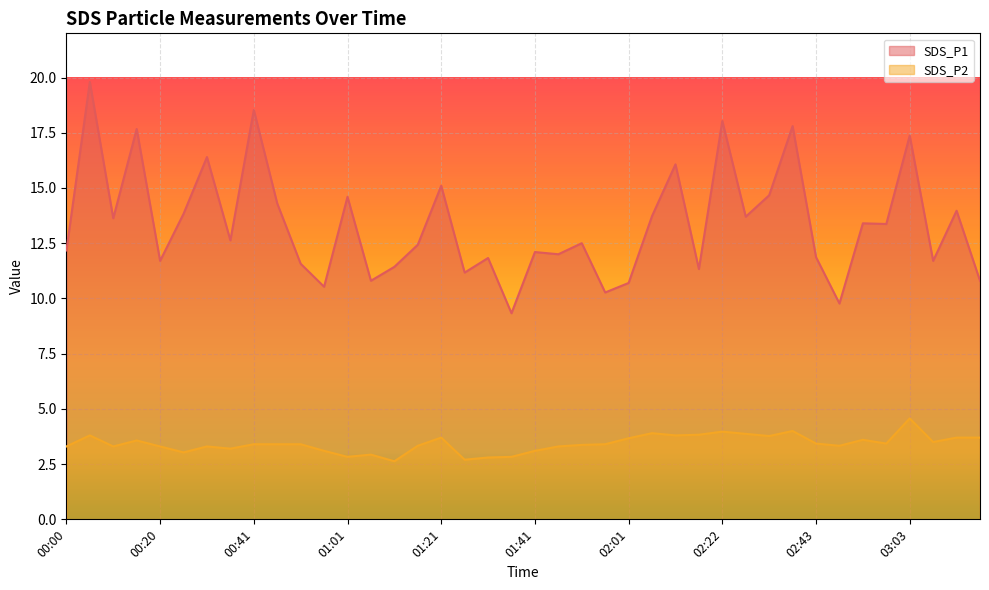

How many lines are shown in the chart?

2